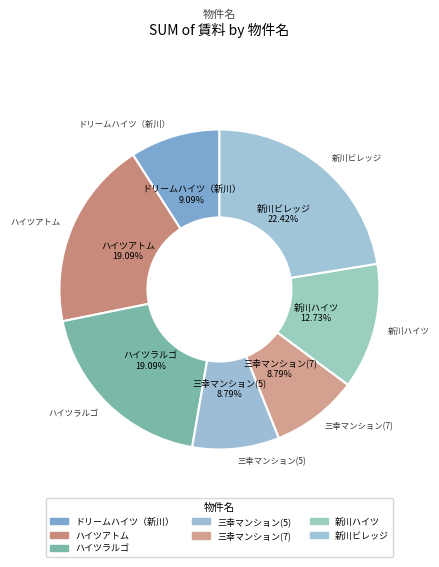

Which category has the biggest portion of the pie?

新川ビレッジ